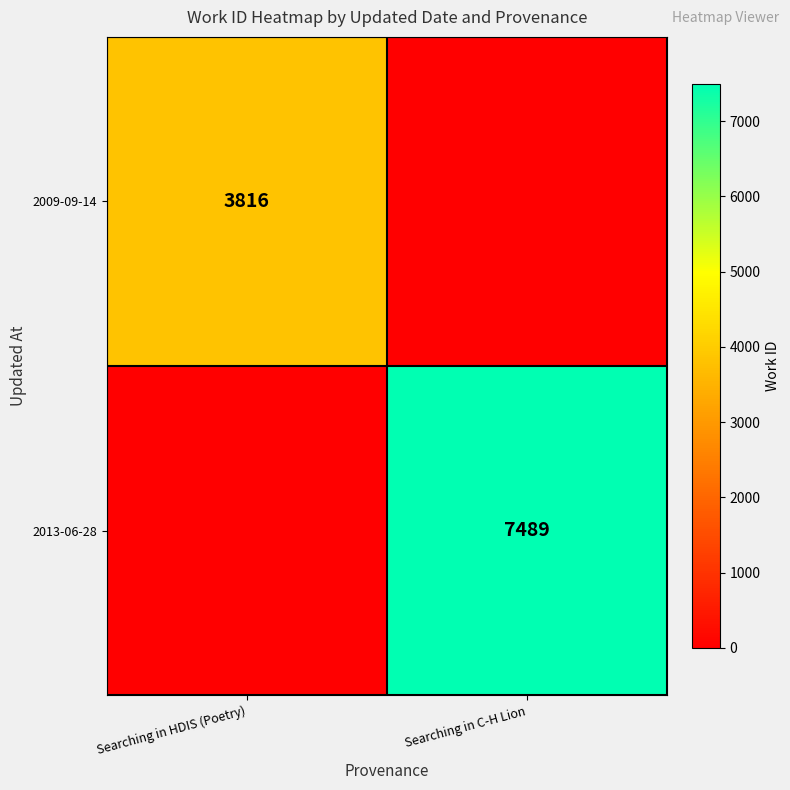

The value of 2009-09-14 at Searching in HDIS (Poetry) is 6863. True or false?

False